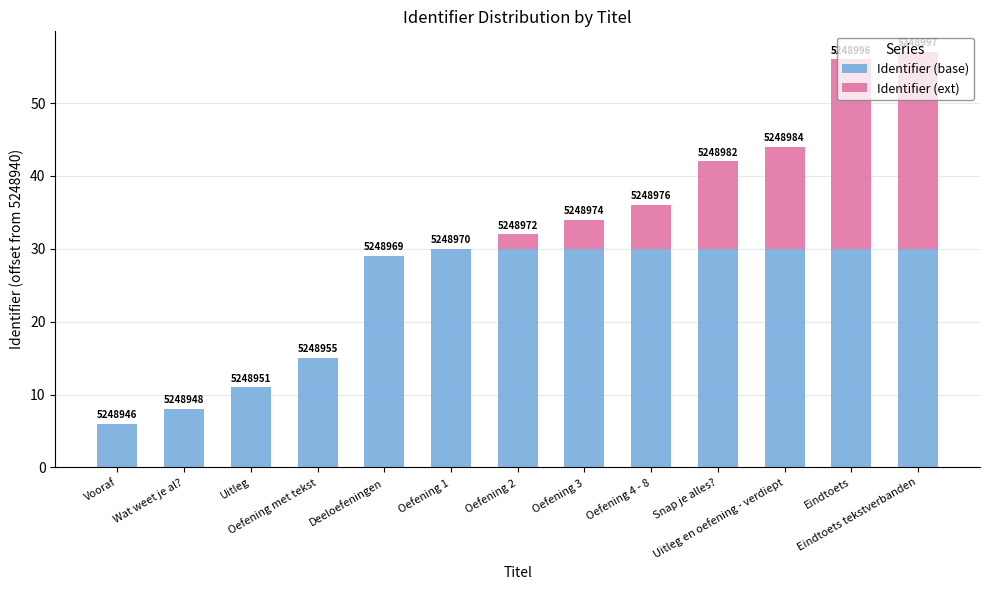

Are the bars grouped side by side (vs. stacked)?

No